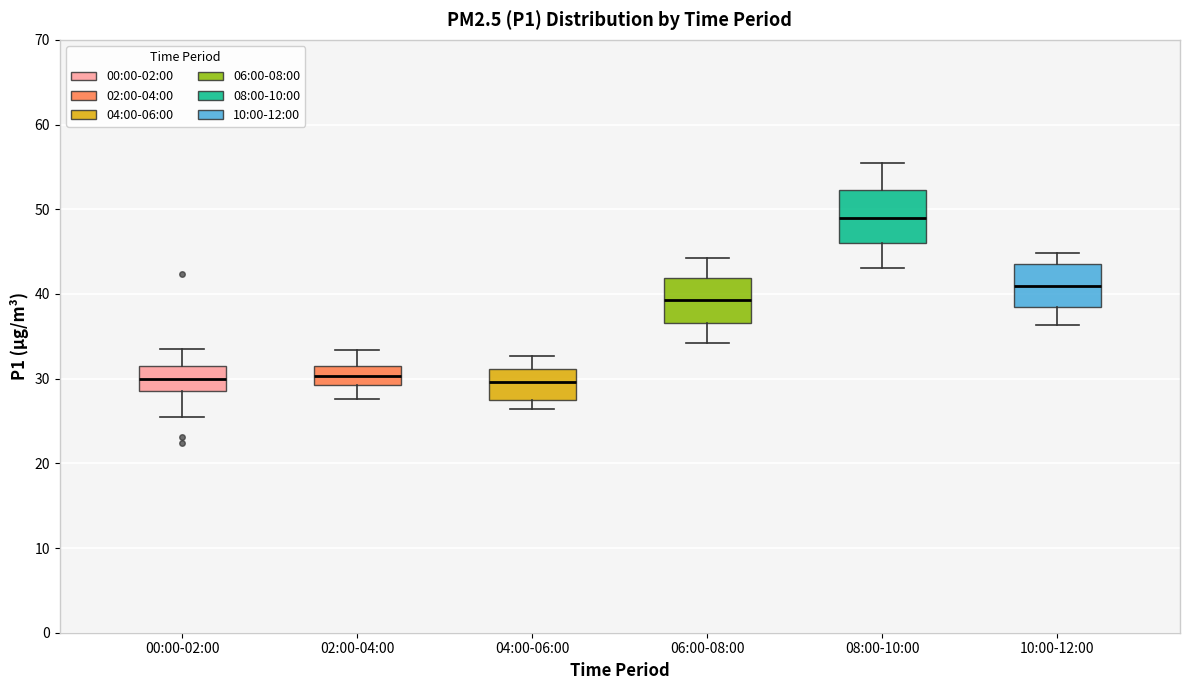

Which box's median line is the highest?

08:00-10:00